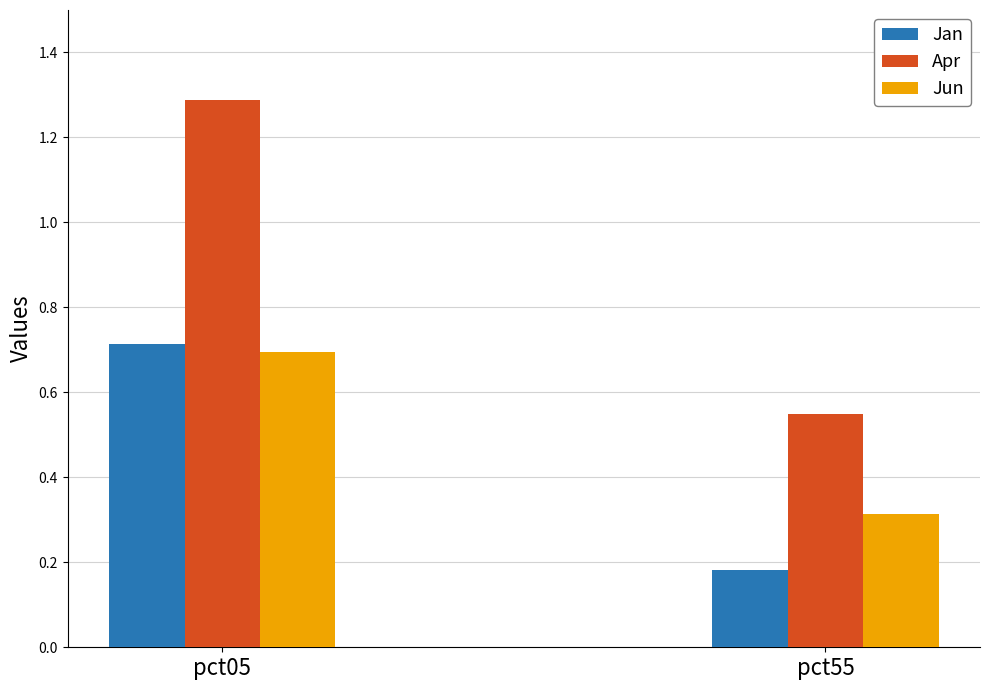

How many bars are there in total?

6